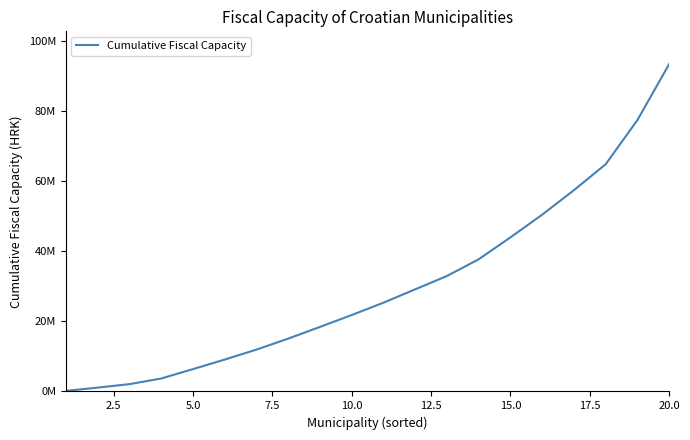

Does the chart display data point markers on the line(s)?

No